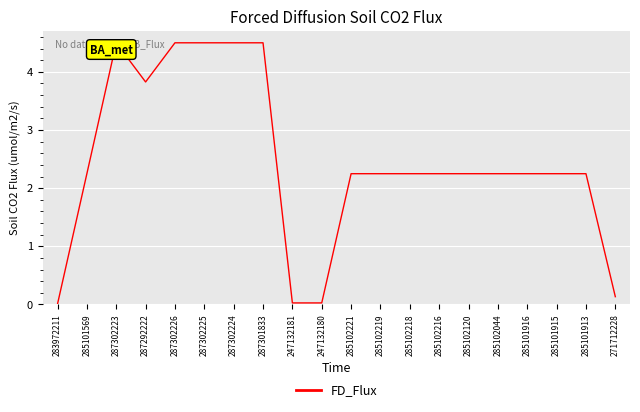

What is the greatest value displayed?

4.5